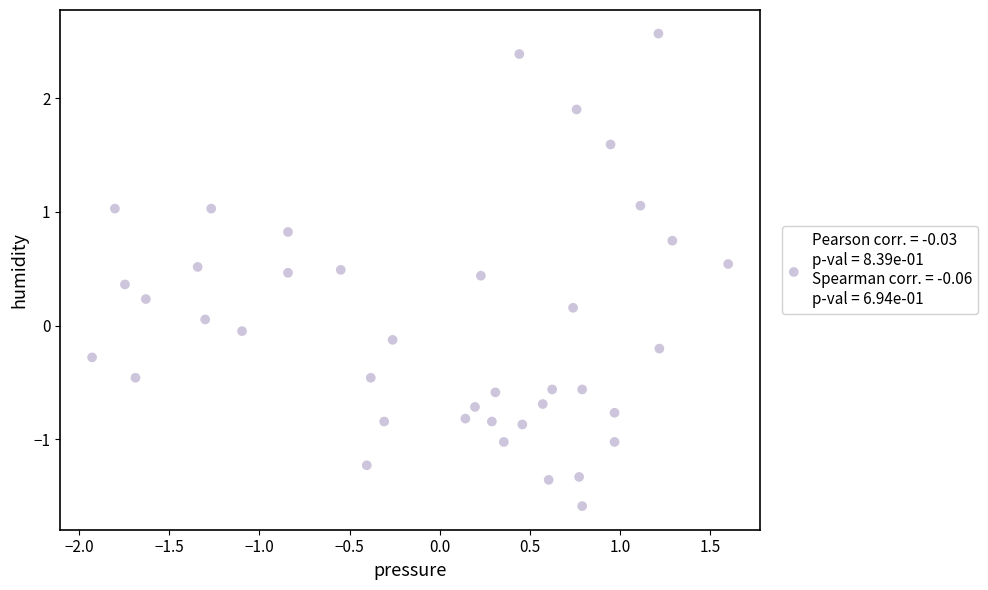

What is the range of Y values (max minus min)?

4.2